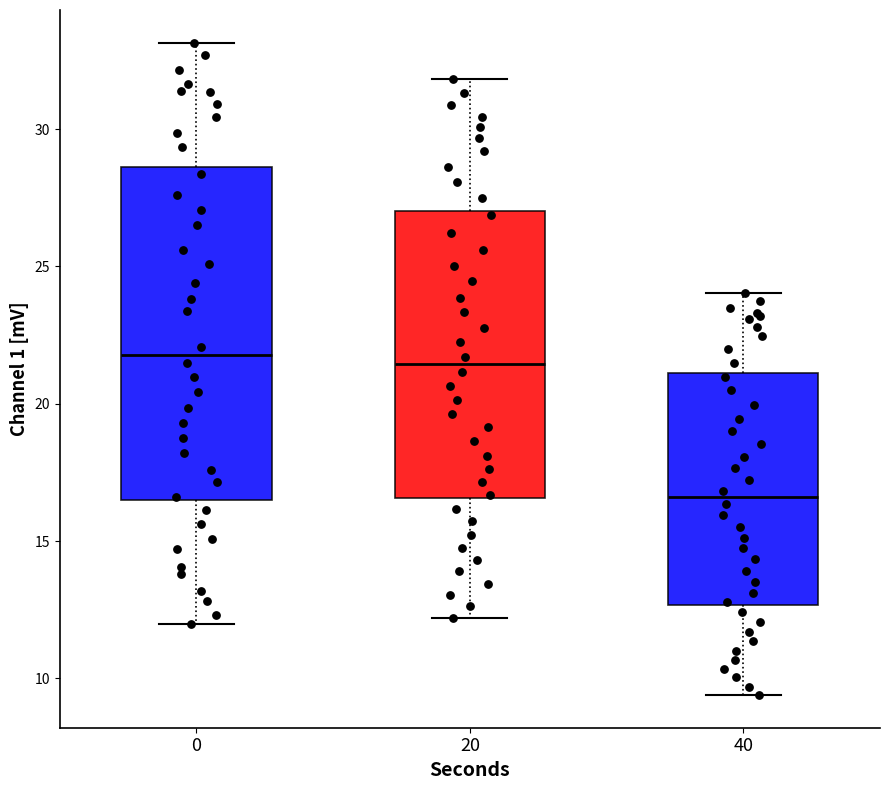

Reading left to right, transcribe this box plot: for each box, give where its median line is, the range the box spans, and where its two whiskers end, as read against the y-axis. The values are not printed on the chart, so give them approximately, as read against the axis.

0: median 22.0, box 16.5 to 28.5, whiskers 12.0 to 33.0
20: median 21.5, box 16.5 to 27.0, whiskers 12.0 to 32.0
40: median 16.5, box 12.5 to 21.0, whiskers 9.5 to 24.0